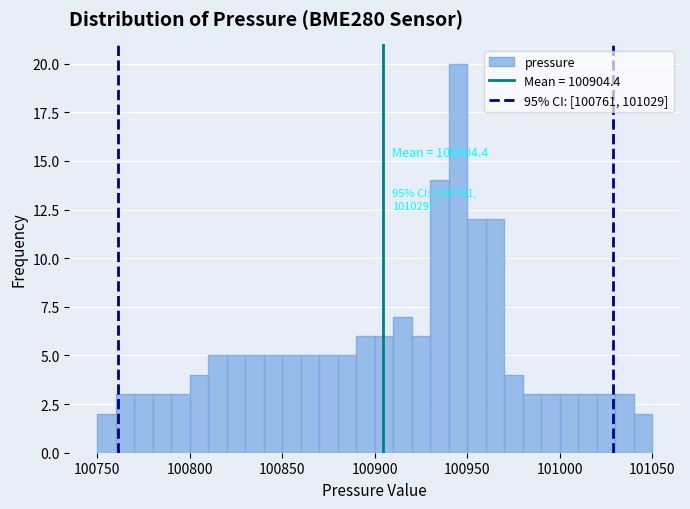

Read against the x-axis, roughly where is the centre of the tallest bar?

100945